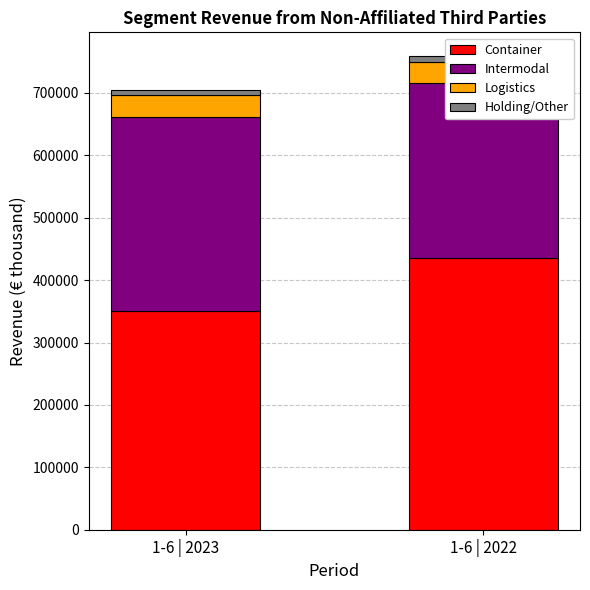

How many series are shown in this chart?

4